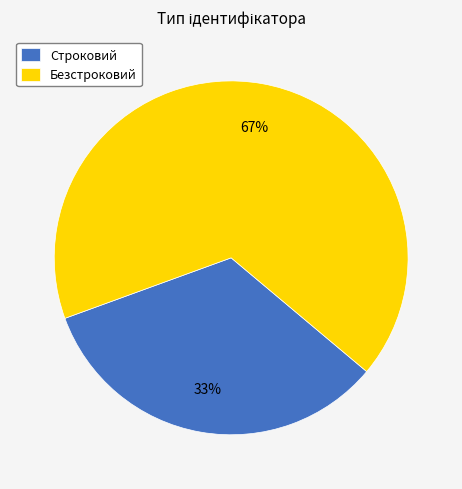

Rank the categories by value from lowest to highest.

Строковий, Безстроковий